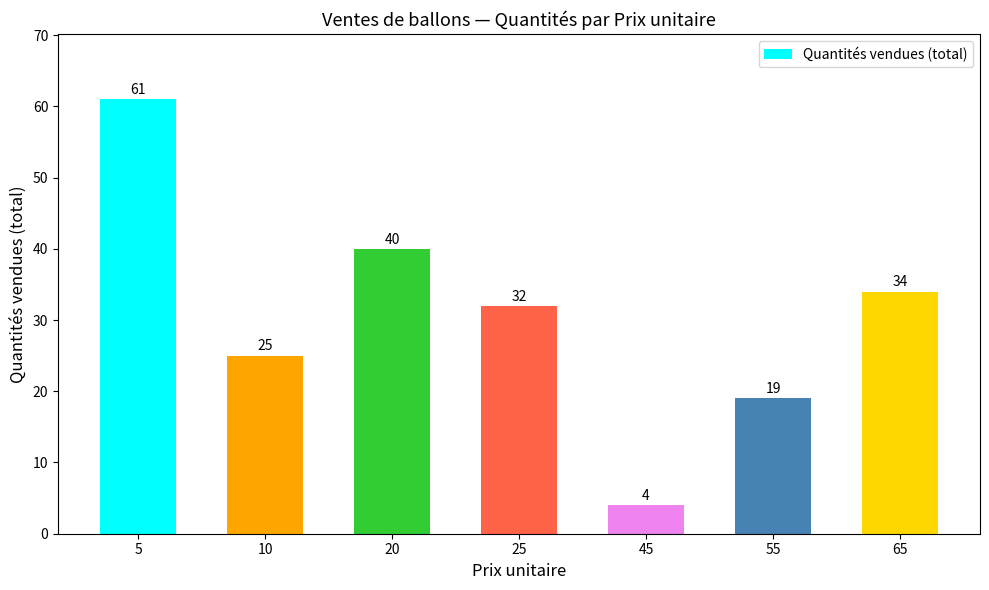

The value at 10 is 25. True or false?

True